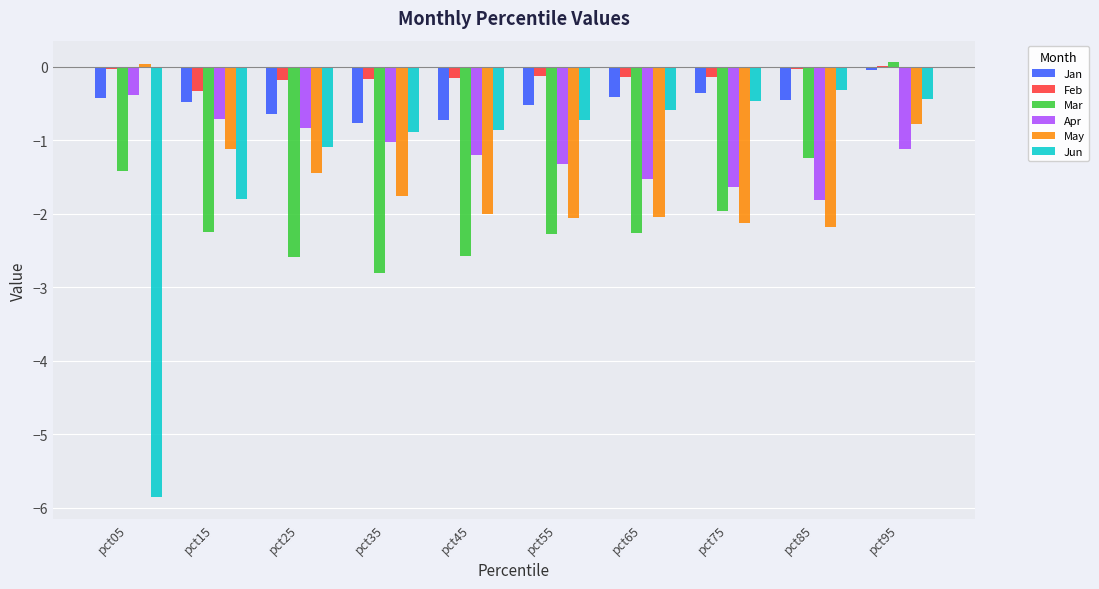

True or false: Jun has a value of -0.5 at pct75.

True